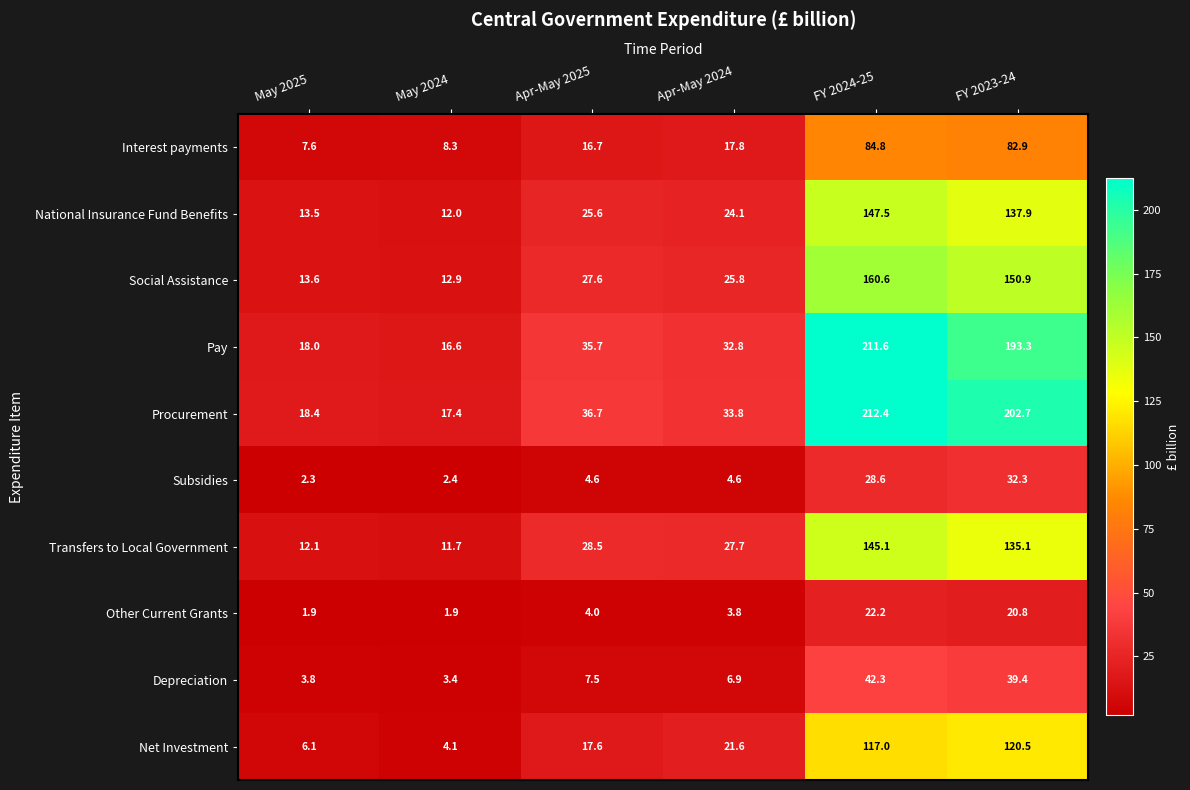

How many data points in Interest payments are less than 17?

3